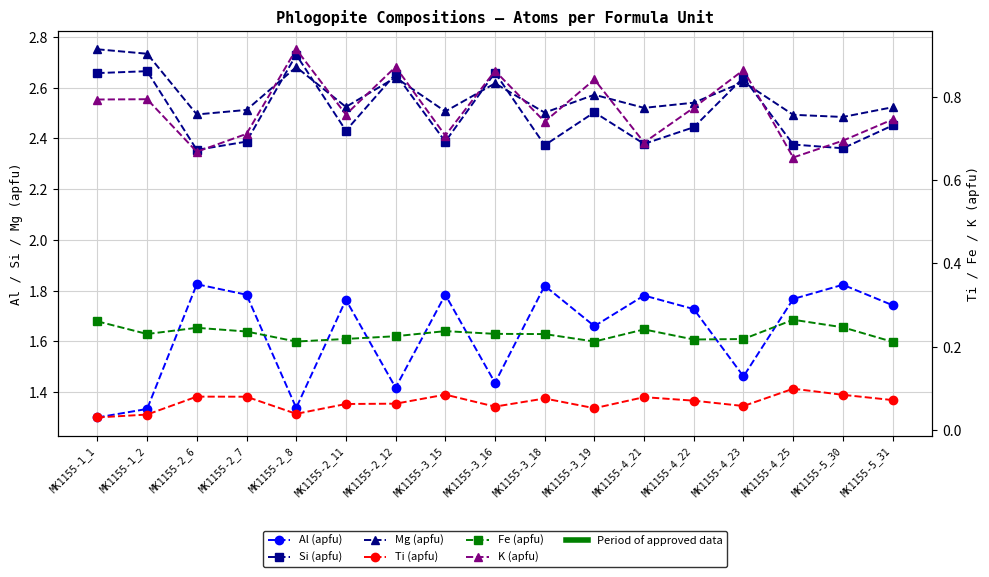

What is the label of the 8th point from the right?

MK1155-3_18